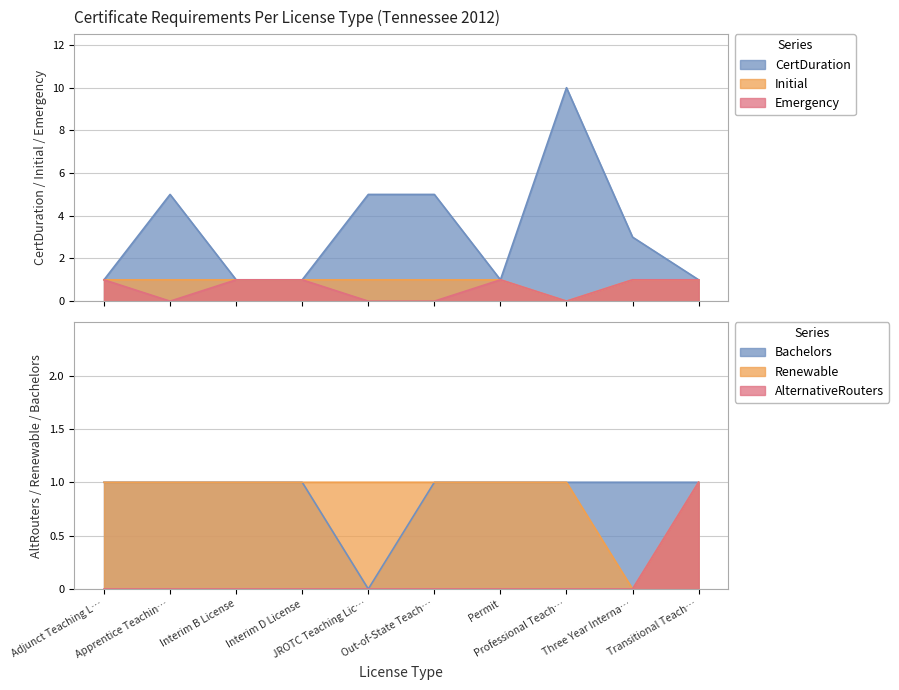

List the labels in order of CertDuration value, smallest first.

Adjunct Teaching L…, Interim B License, Interim D License, Permit, Transitional Teach…, Three Year Interna…, Apprentice Teachin…, JROTC Teaching Lic…, Out-of-State Teach…, Professional Teach…